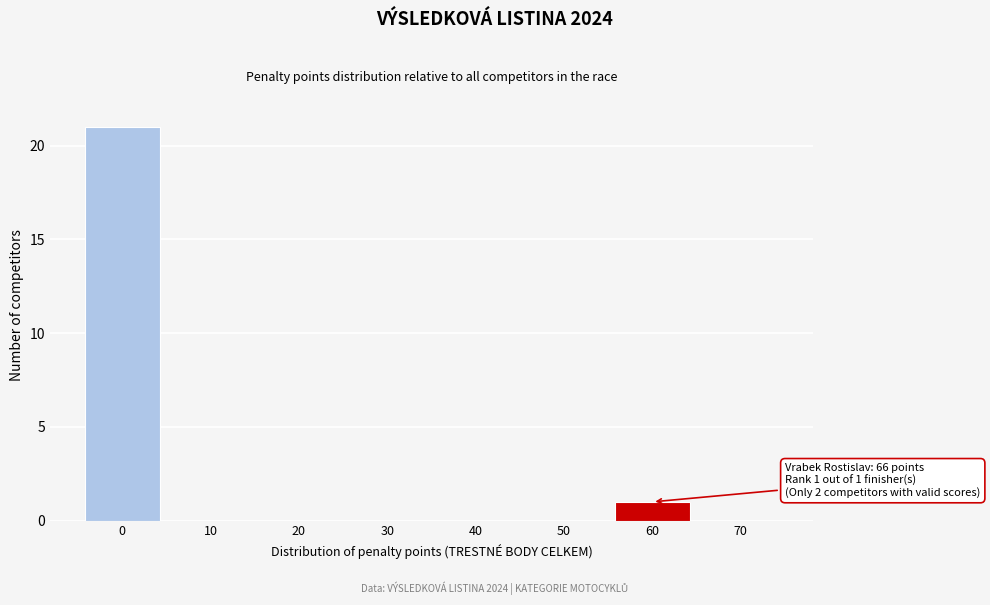

Reading left to right, what are all the values shown in this chart?

0=21	10=0	20=0	30=0	40=0	50=0	60=1	70=0